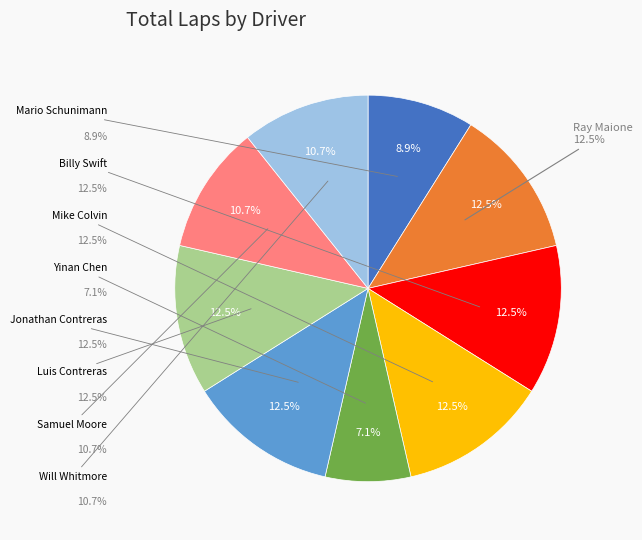

Which category has the smallest portion of the pie?

Yinan Chen